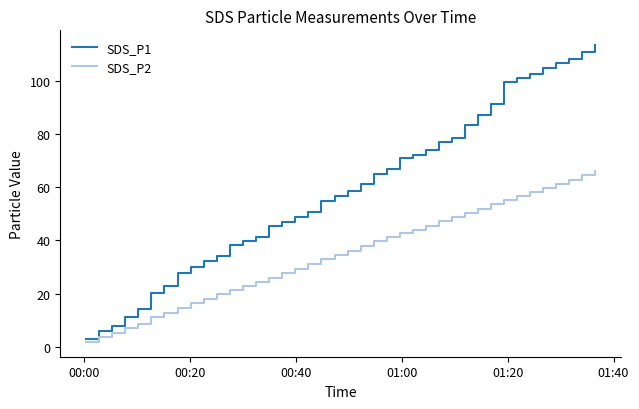

What is the minimum value shown in the chart?

1.8